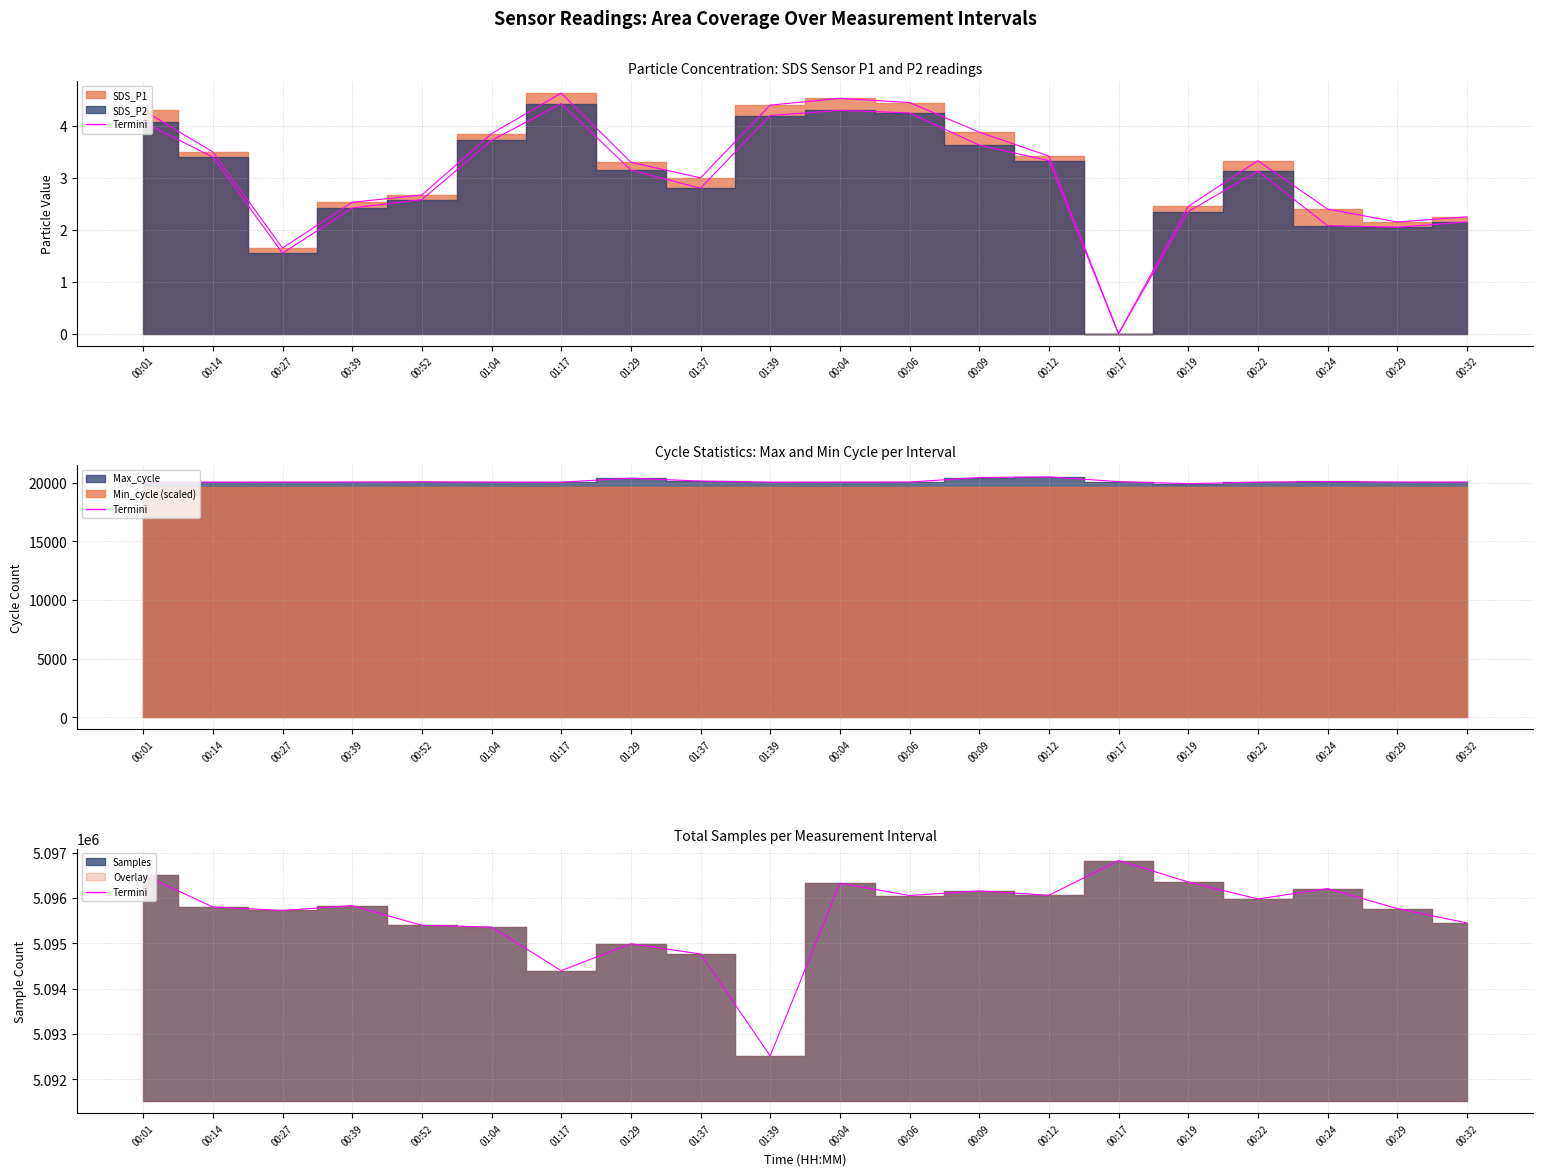

True or false: SDS_P2 line has more than 2 points higher than both neighbors.

True